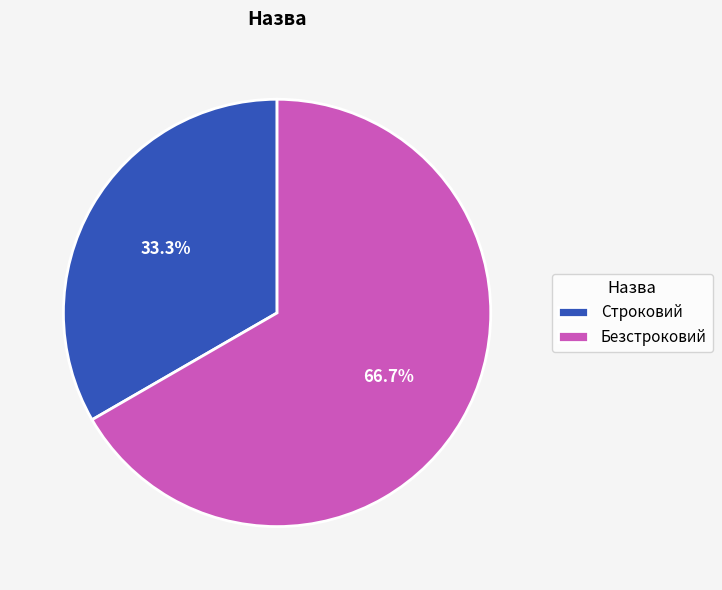

To the nearest percent, what is the difference between the largest and smallest slice percentages?

33%